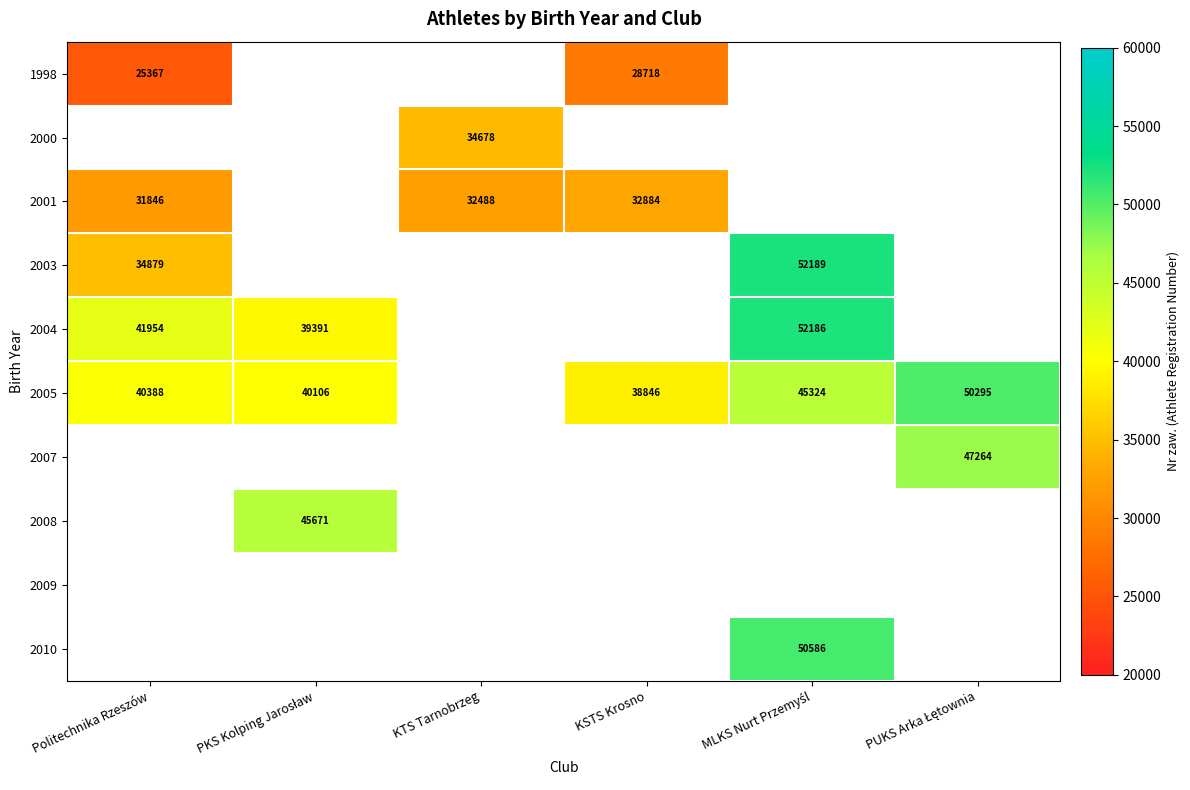

Which has a higher value, PKS Kolping Jarosław or MLKS Nurt Przemyśl?

MLKS Nurt Przemyśl